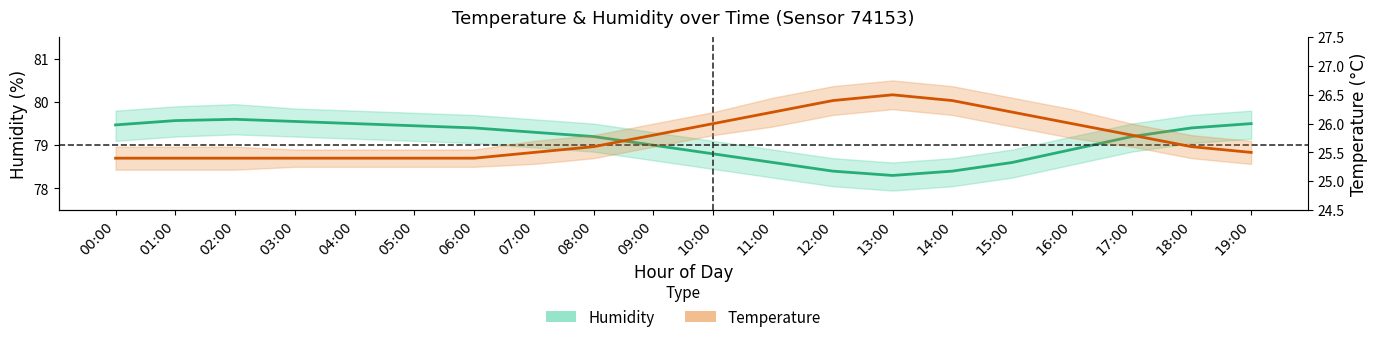

True or false: Temperature has more than 0 interior local peaks.

True